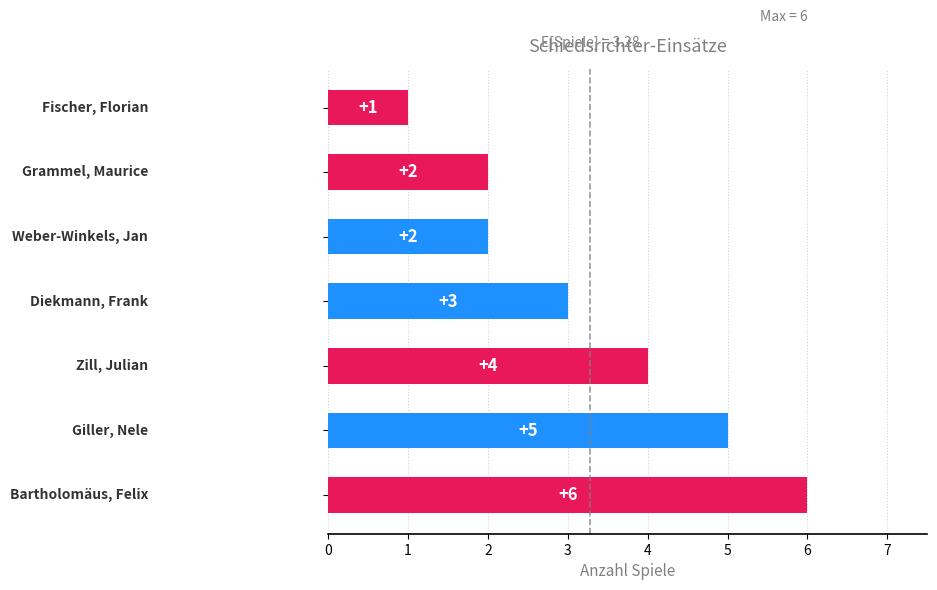

Reading bottom to top, extract all data points from this chart.

6	5	4	3	2	2	1